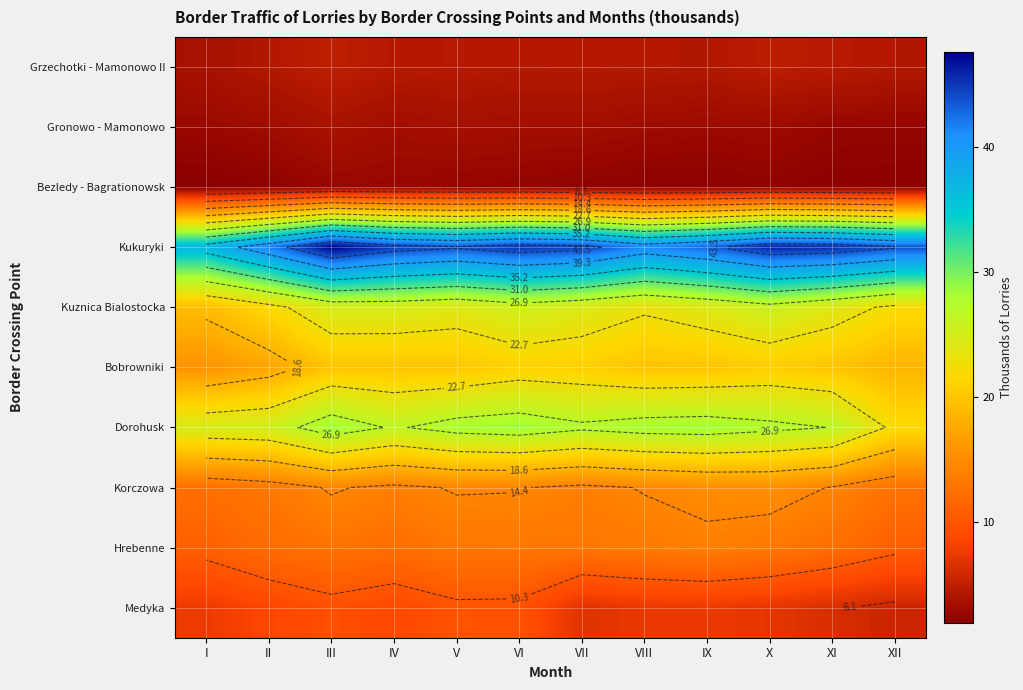

At how many categories does at least one series exceed 20?

12